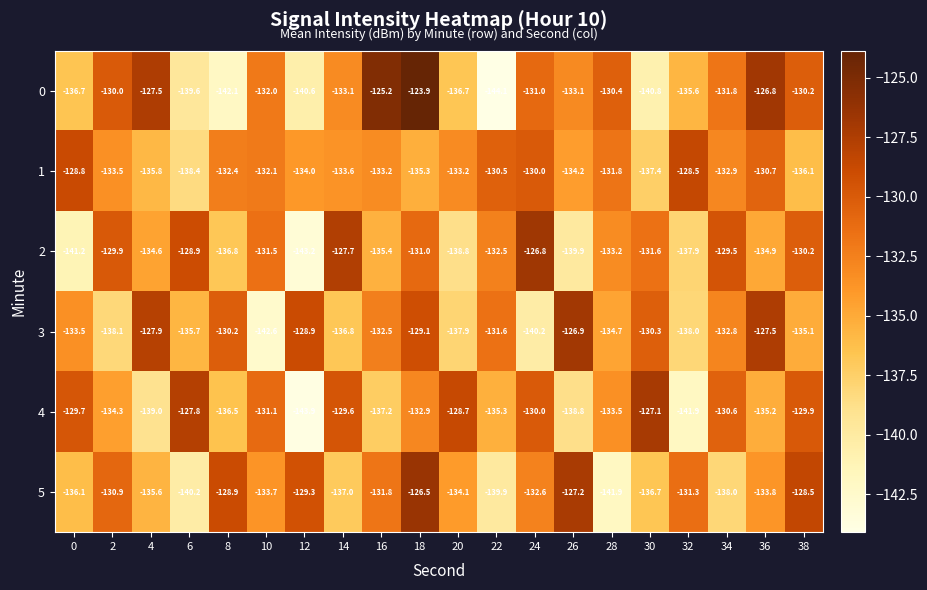

What is the average value of the 5 series?

-133.7